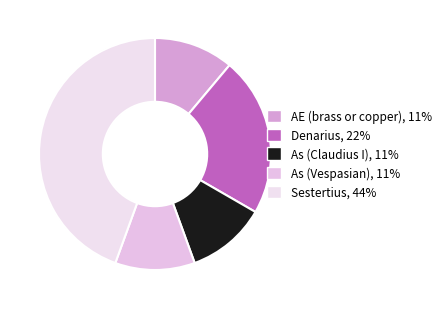

Is As (Claudius I) the majority of the pie?

No